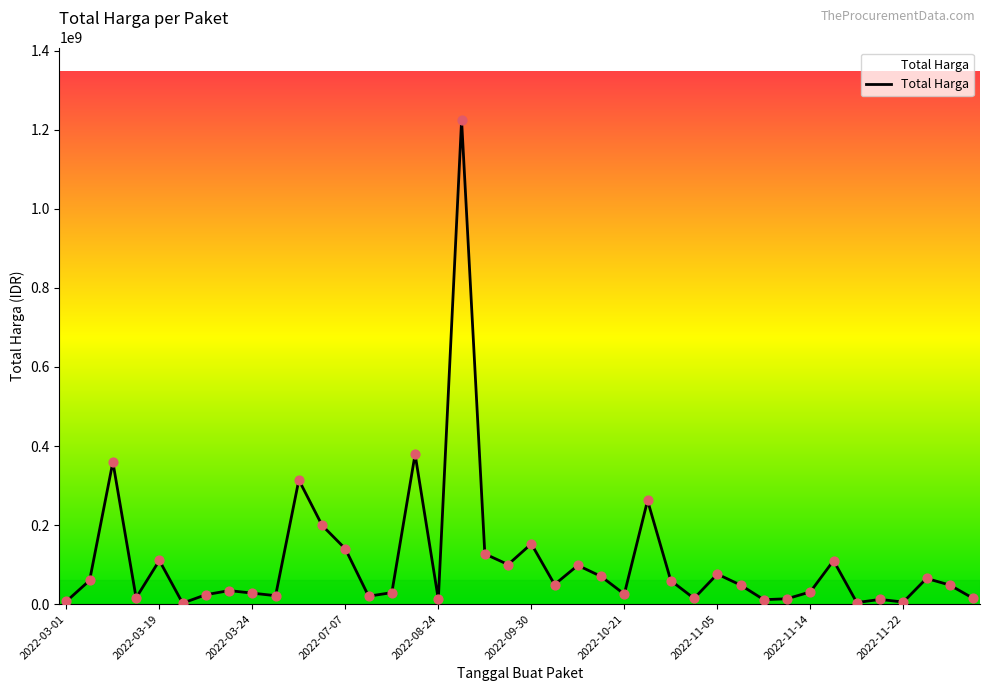

What is the difference between the maximum and minimum values?

1222286250